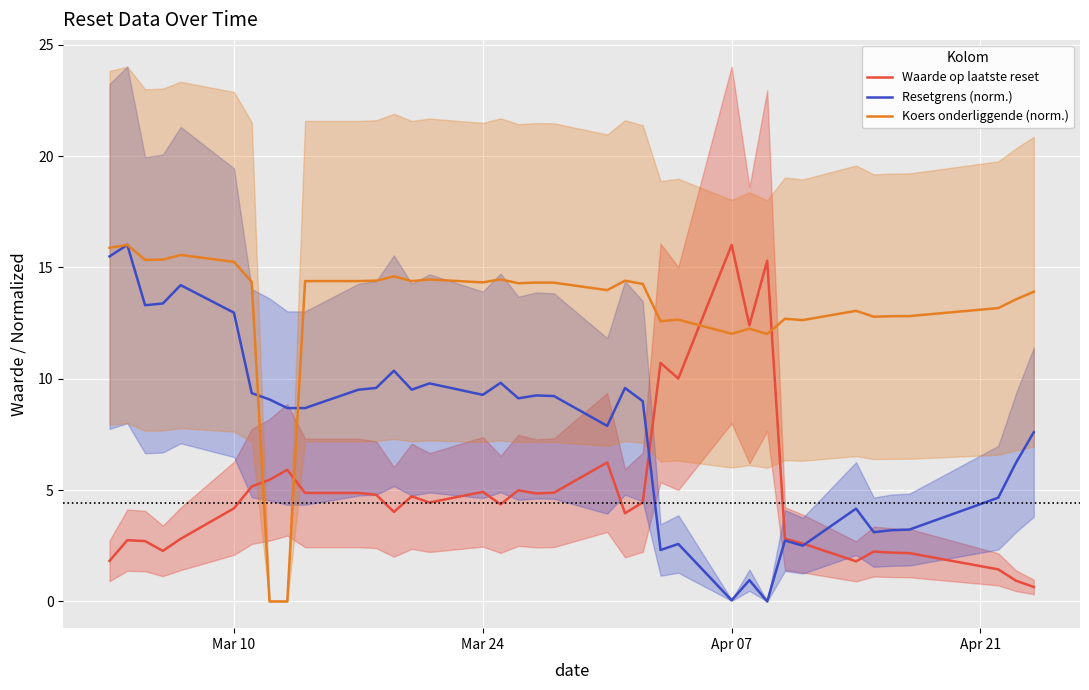

The Waarde op laatste reset series shows 4.9 at Mar 24. True or false?

True